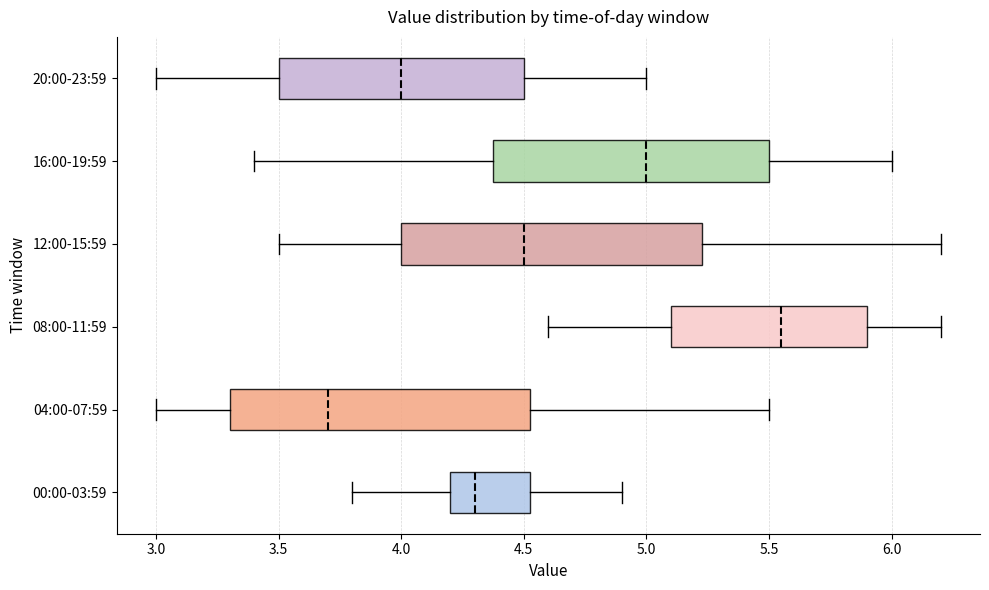

Reading bottom to top, transcribe this box plot: for each box, give where its median line is, the range the box spans, and where its two whiskers end, as read against the x-axis. The values are not printed on the chart, so give them approximately, as read against the axis.

00:00-03:59: median 4.30, box 4.20 to 4.55, whiskers 3.80 to 4.90
04:00-07:59: median 3.70, box 3.30 to 4.55, whiskers 3.00 to 5.50
08:00-11:59: median 5.55, box 5.10 to 5.90, whiskers 4.60 to 6.20
12:00-15:59: median 4.50, box 4.00 to 5.25, whiskers 3.50 to 6.20
16:00-19:59: median 5.00, box 4.40 to 5.50, whiskers 3.40 to 6.00
20:00-23:59: median 4.00, box 3.50 to 4.50, whiskers 3.00 to 5.00